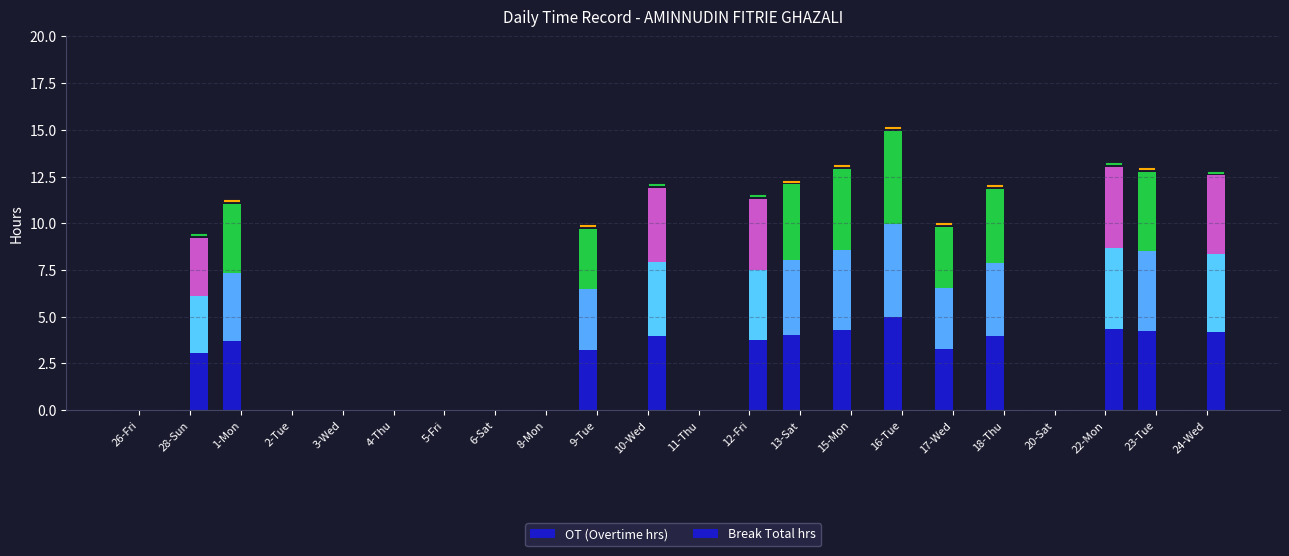

Between 28-Sun and 1-Mon, which series saw the biggest shift?

OT (Overtime hrs)